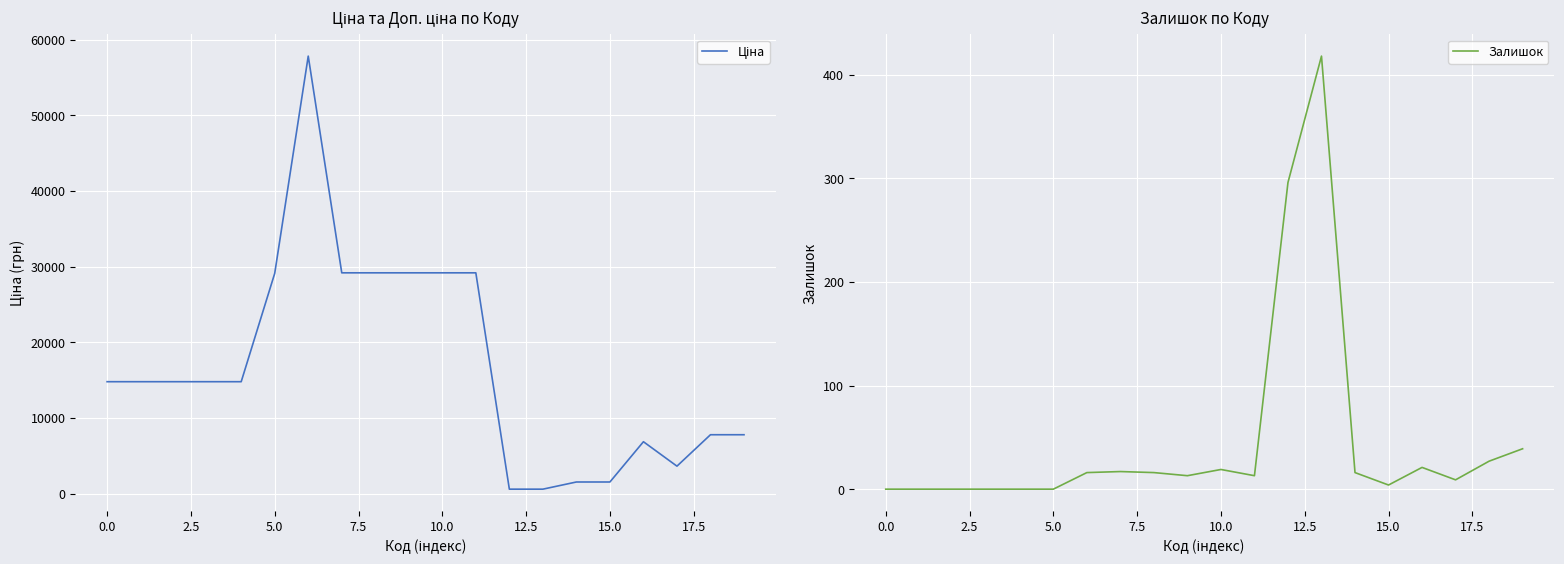

True or false: Залишок and Ціна cross at least once.

False